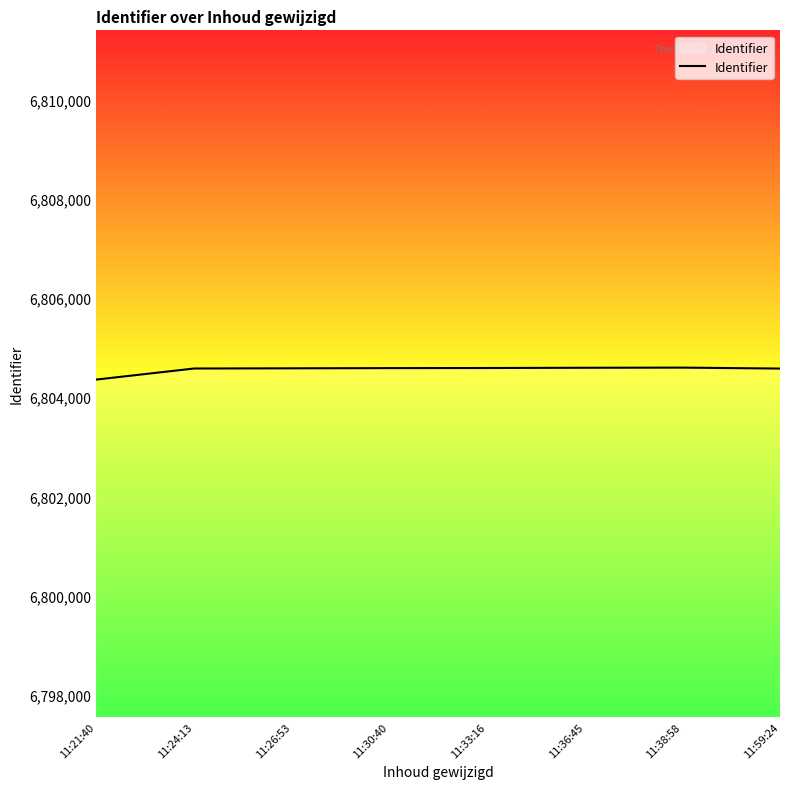

What is the smallest value displayed?

6804355